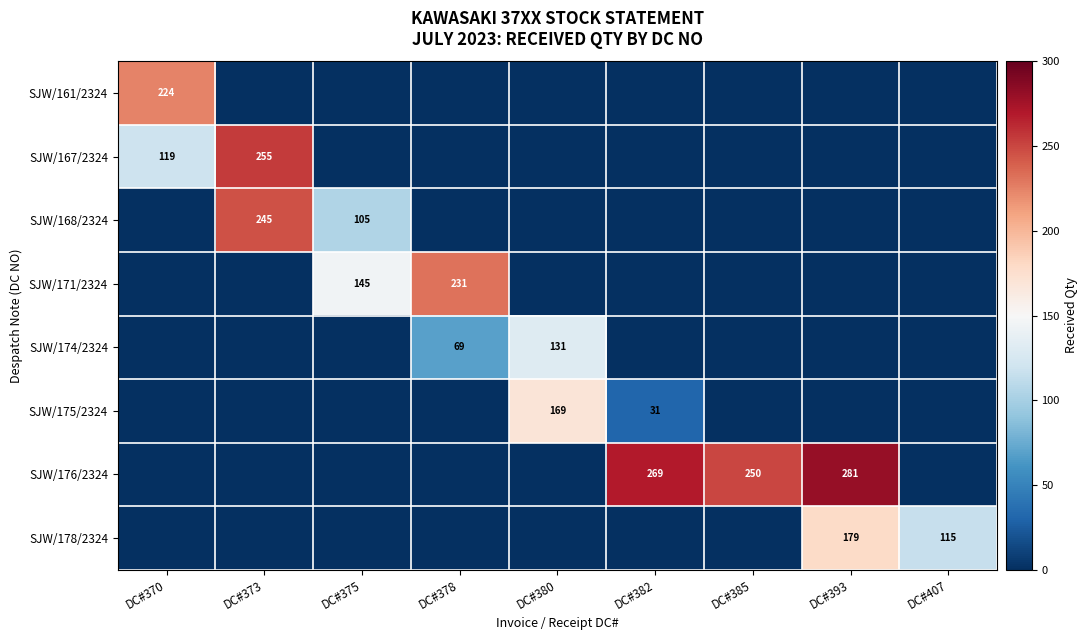

Is it true that SJW/167/2324 equals 397 at DC#373?

False